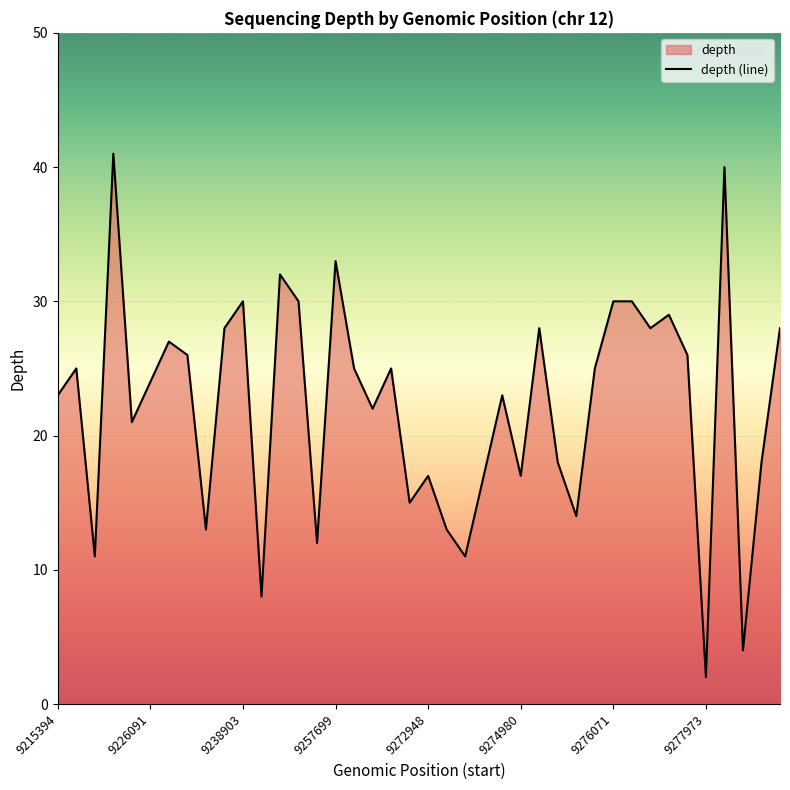

What is the difference between the maximum and minimum values?

39